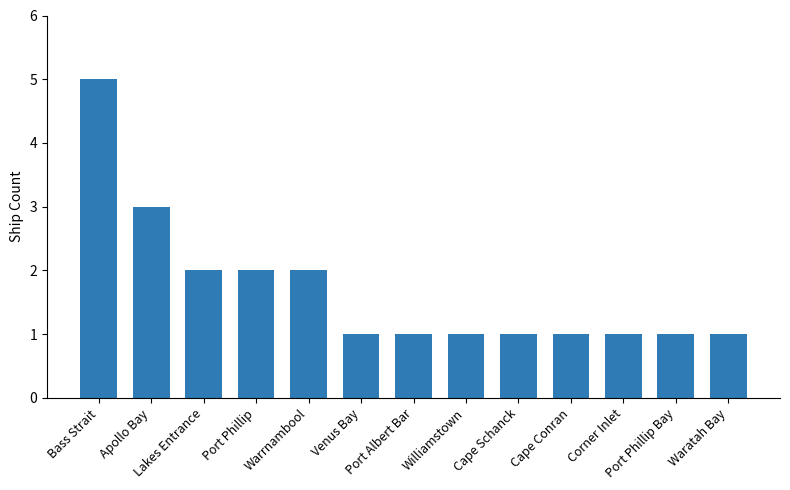

What is the average value?

2